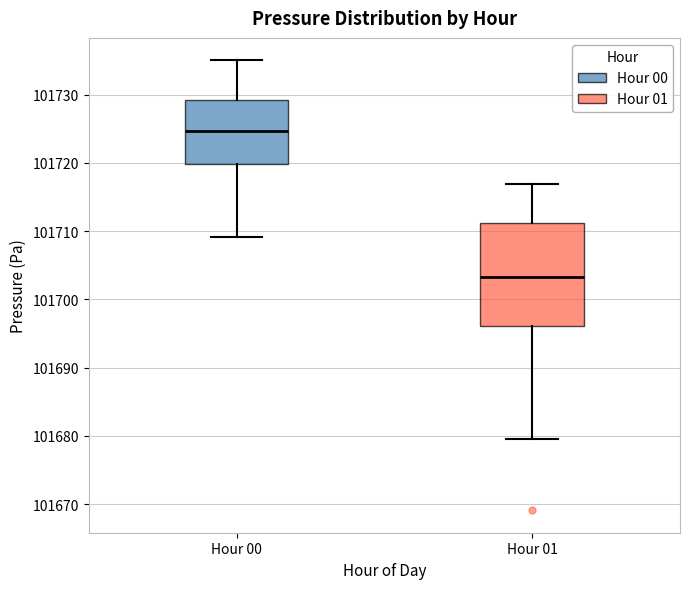

Which box is the tallest, from its lower edge to its upper edge?

Hour 01